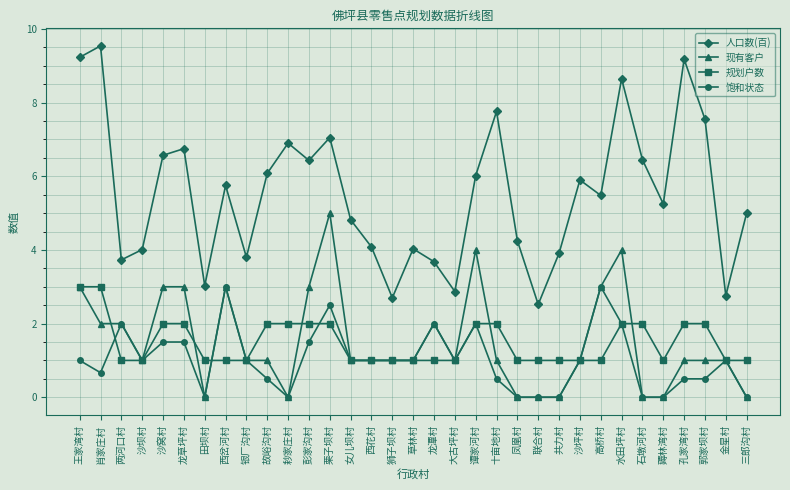

At which category does 饱和状态 reach its first local peak?

两河口村